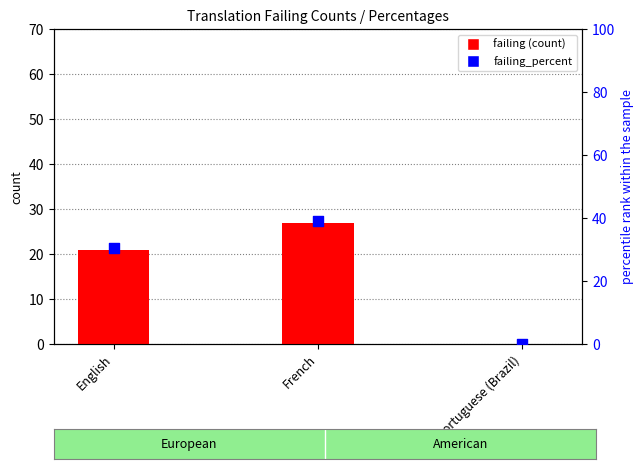

Which series reaches the maximum Y coordinate?

failing_percent